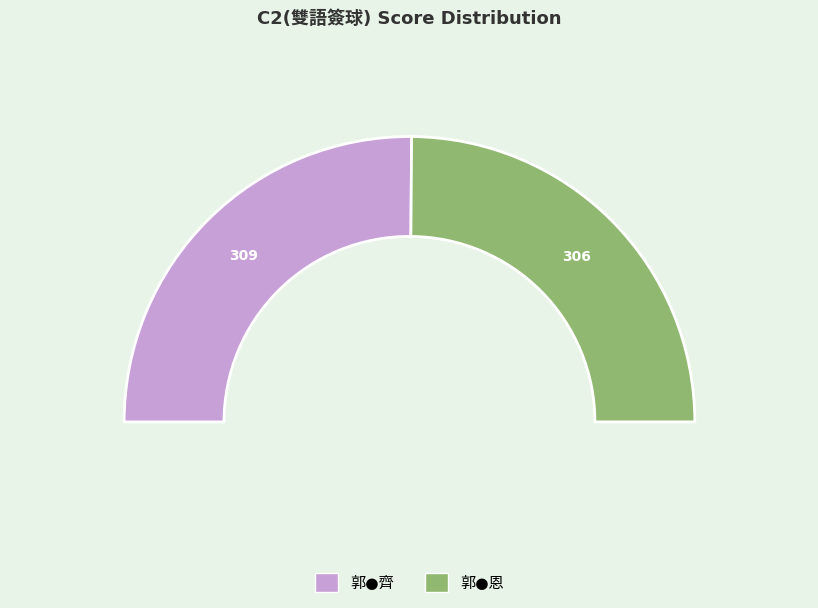

To the nearest percent, what portion does 郭●齊 represent?

50%